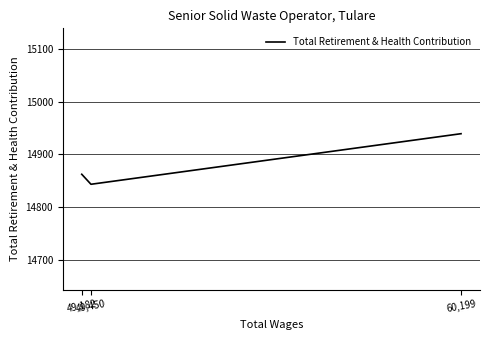

Does the chart have visible grid lines?

Yes